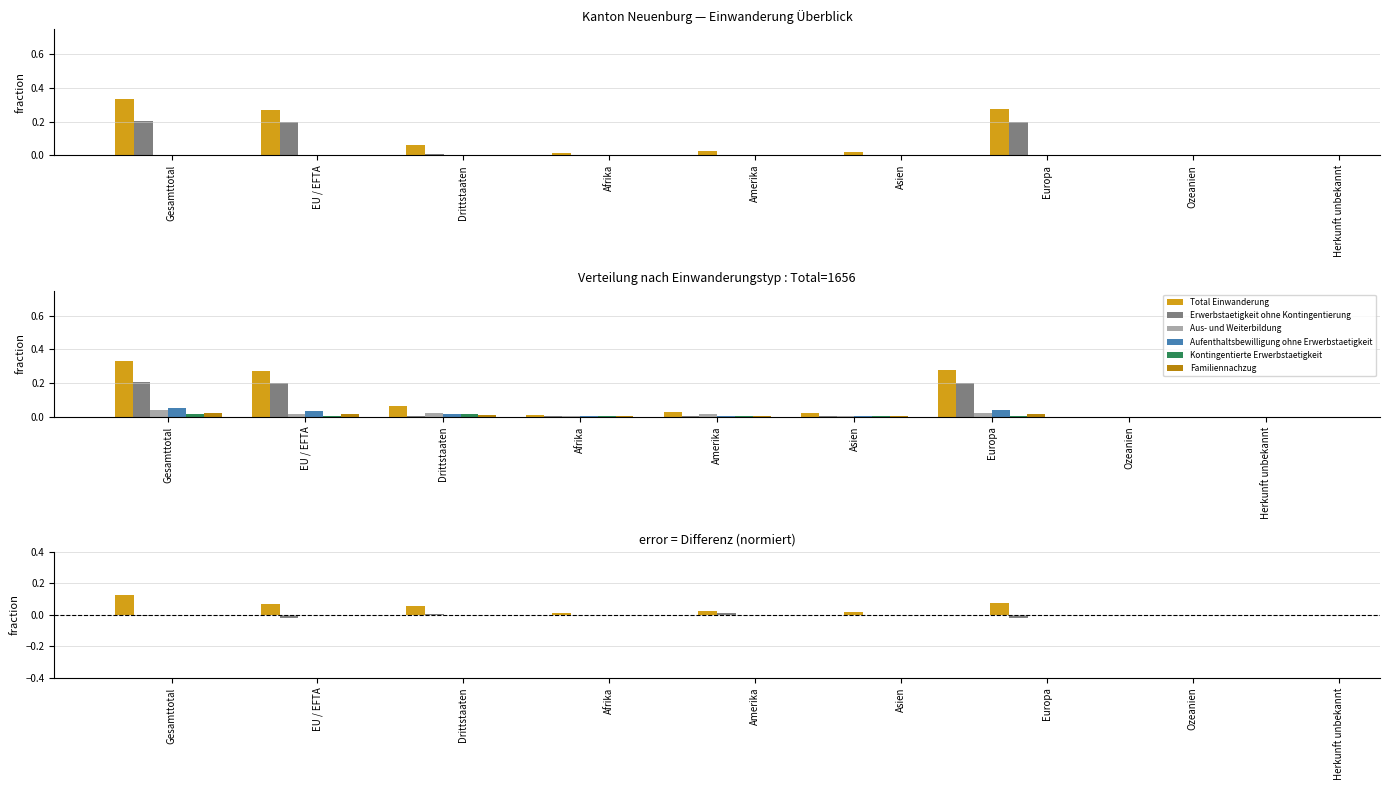

Which series has the largest range (max minus min)?

Total Einwanderung